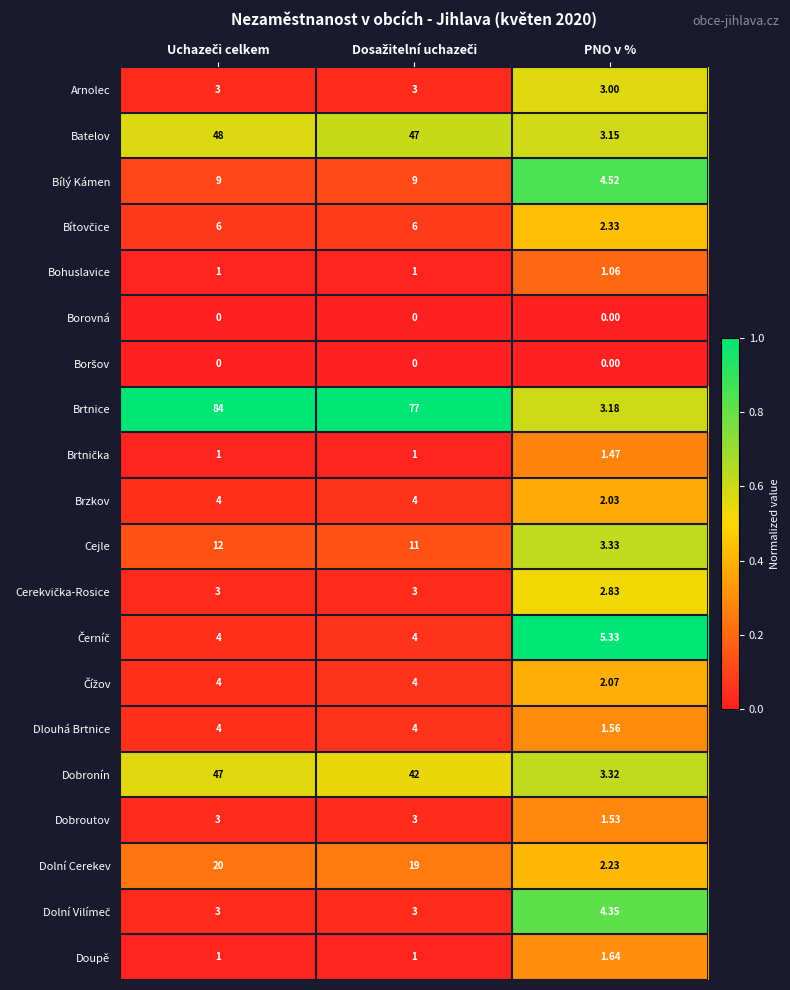

Which series has the largest range (max minus min)?

Brtnice